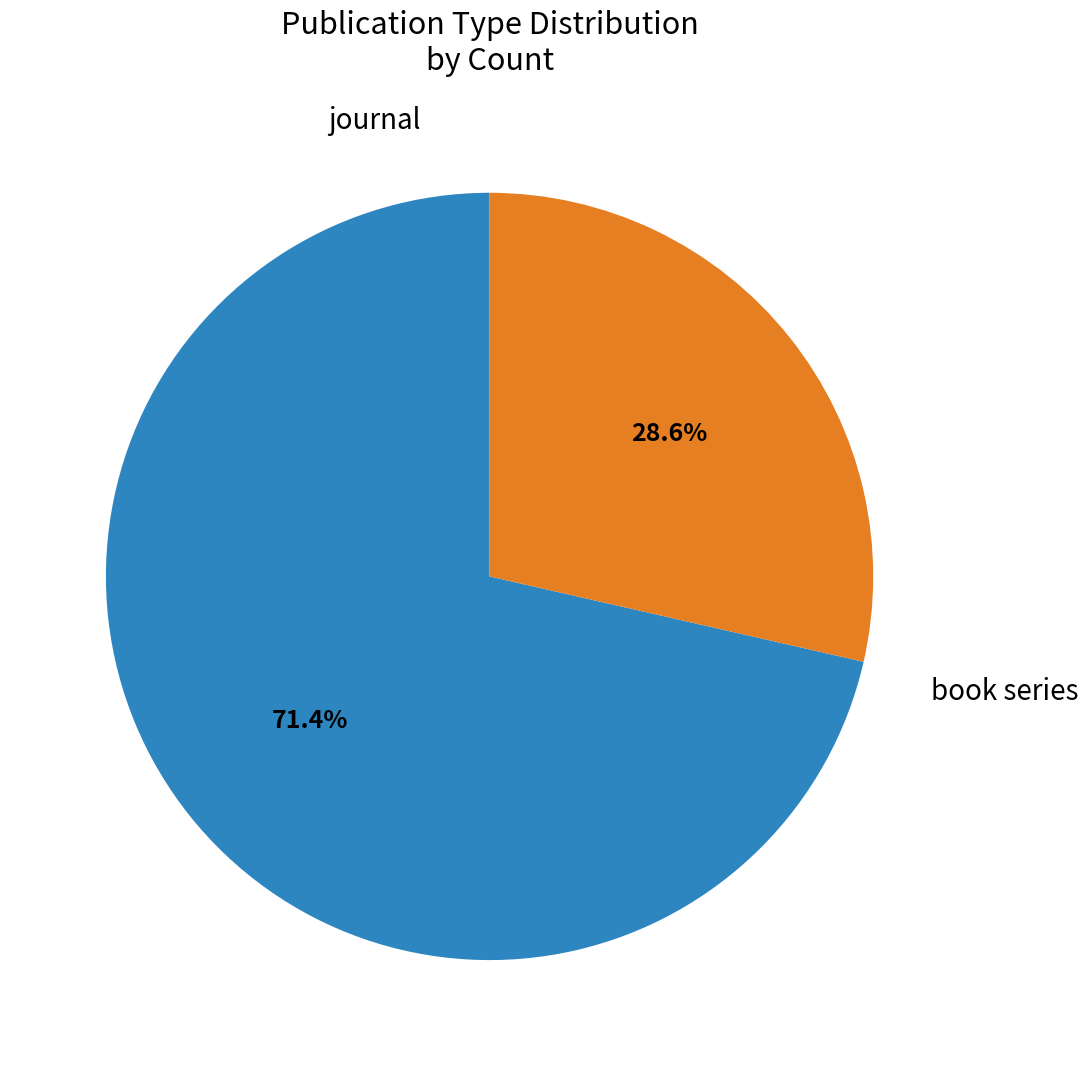

Between journal and book series, which is larger?

journal